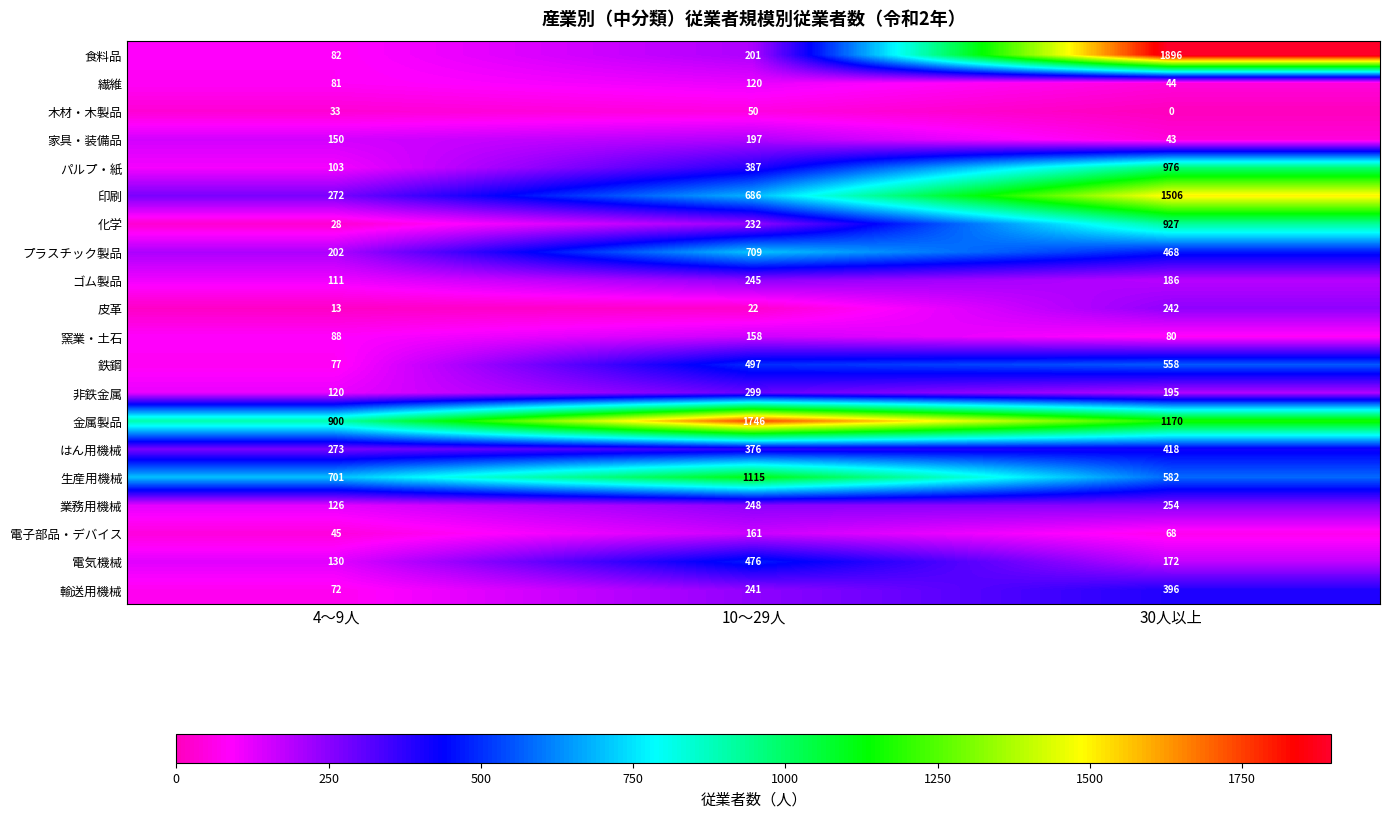

At 30人以上, list the series in order from largest to smallest.

食料品, 印刷, 金属製品, パルプ・紙, 化学, 生産用機械, 鉄鋼, プラスチック製品, はん用機械, 輸送用機械, 業務用機械, 皮革, 非鉄金属, ゴム製品, 電気機械, 窯業・土石, 電子部品・デバイス, 繊維, 家具・装備品, 木材・木製品